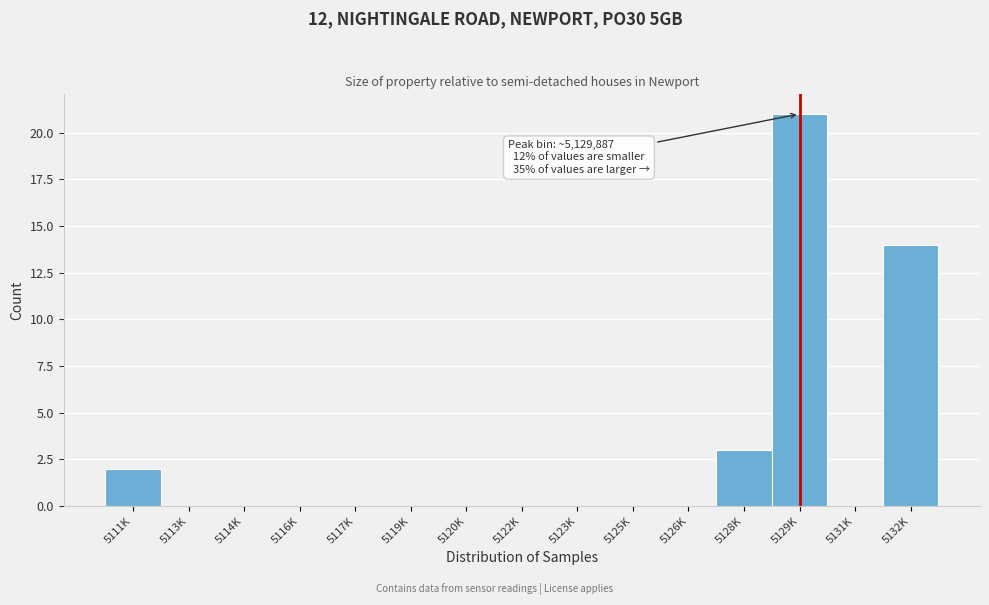

Reading left to right, transcribe all the data shown in this chart.

5111K=2	5113K=0	5114K=0	5116K=0	5117K=0	5119K=0	5120K=0	5122K=0	5123K=0	5125K=0	5126K=0	5128K=3	5129K=21	5131K=0	5132K=14